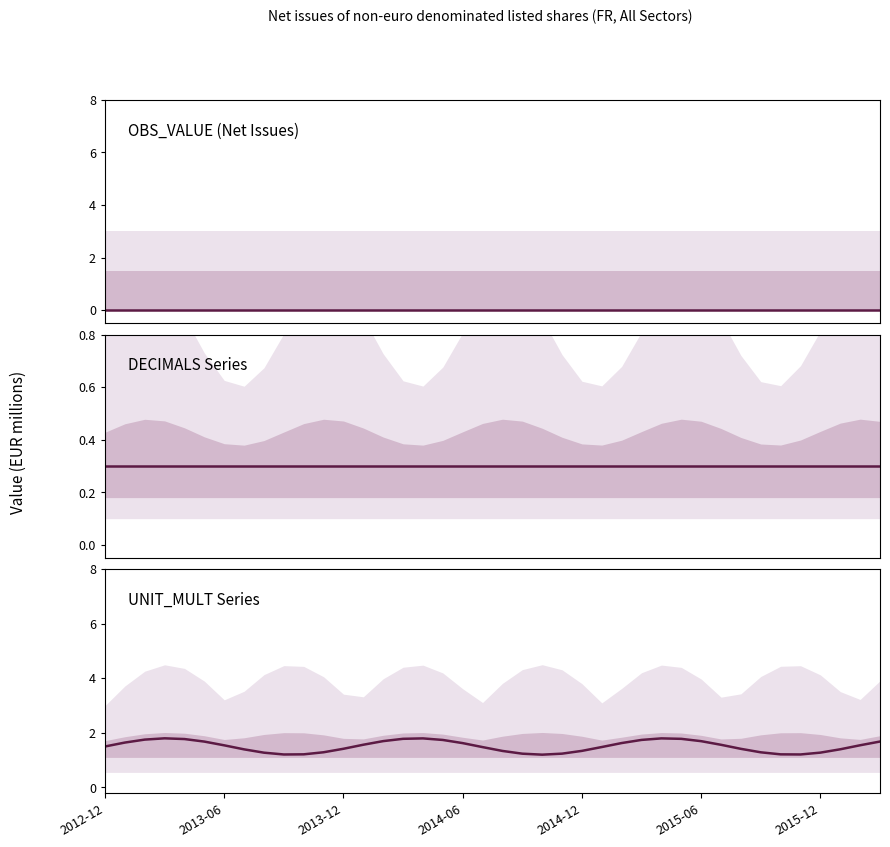

Reading left to right, transcribe all the data shown in this chart.

OBS_VALUE (Net Issues): 0.0	0.0	0.0	0.0	0.0	0.0	0.0	0.0	0.0	0.0	0.0	0.0	0.0	0.0	0.0	0.0	0.0	0.0	0.0	0.0	0.0	0.0	0.0	0.0	0.0	0.0	0.0	0.0	0.0	0.0	0.0	0.0	0.0	0.0	0.0	0.0	0.0	0.0	0.0	0.0
DECIMALS Series: 0.3	0.3	0.3	0.3	0.3	0.3	0.3	0.3	0.3	0.3	0.3	0.3	0.3	0.3	0.3	0.3	0.3	0.3	0.3	0.3	0.3	0.3	0.3	0.3	0.3	0.3	0.3	0.3	0.3	0.3	0.3	0.3	0.3	0.3	0.3	0.3	0.3	0.3	0.3	0.3
UNIT_MULT Series: 1.5	1.6	1.8	1.8	1.8	1.7	1.5	1.4	1.3	1.2	1.2	1.3	1.4	1.6	1.7	1.8	1.8	1.7	1.6	1.5	1.3	1.2	1.2	1.2	1.3	1.5	1.6	1.7	1.8	1.8	1.7	1.6	1.4	1.3	1.2	1.2	1.3	1.4	1.5	1.7